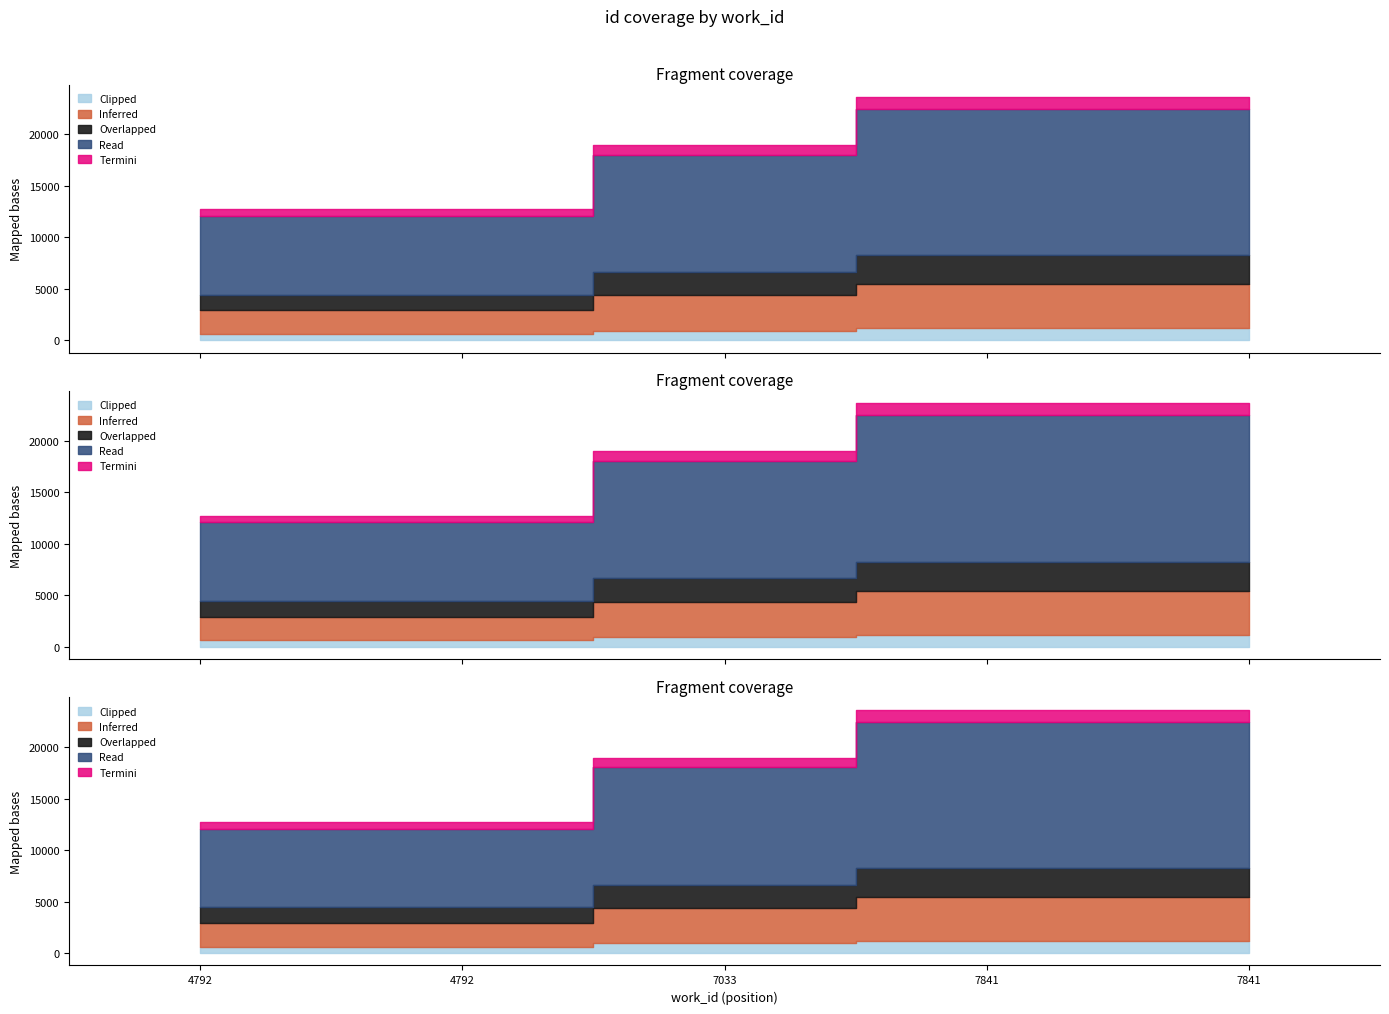

What is the value of the 1st point from the left?

12719